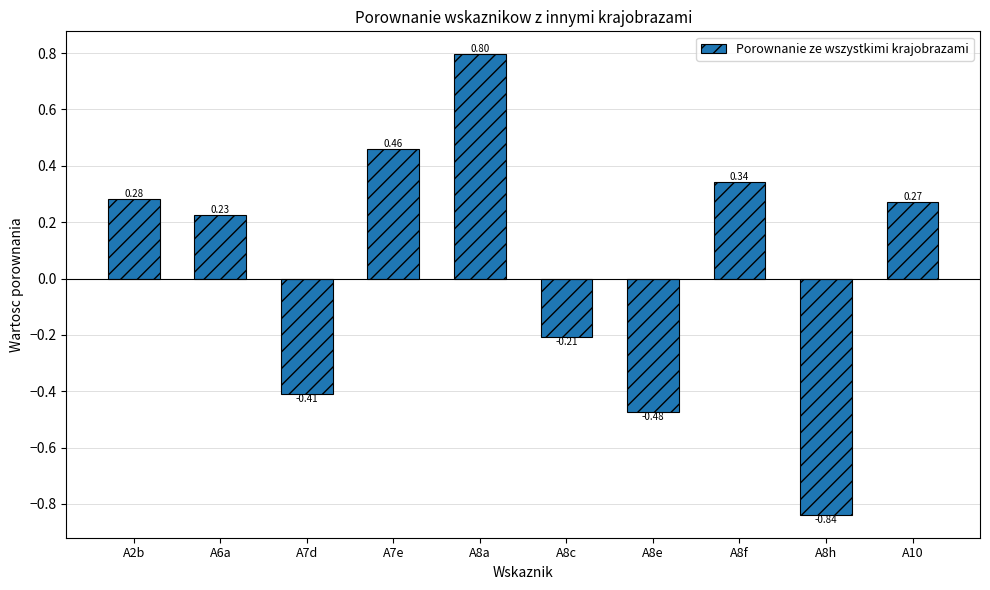

Which has a higher value, A2b or A8e?

A2b